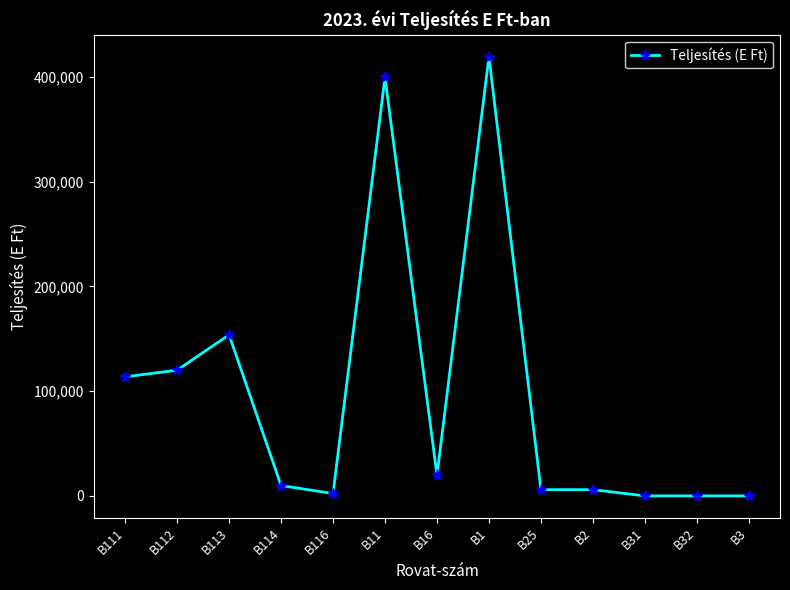

The chart shows a value of 266183 at B31. True or false?

False